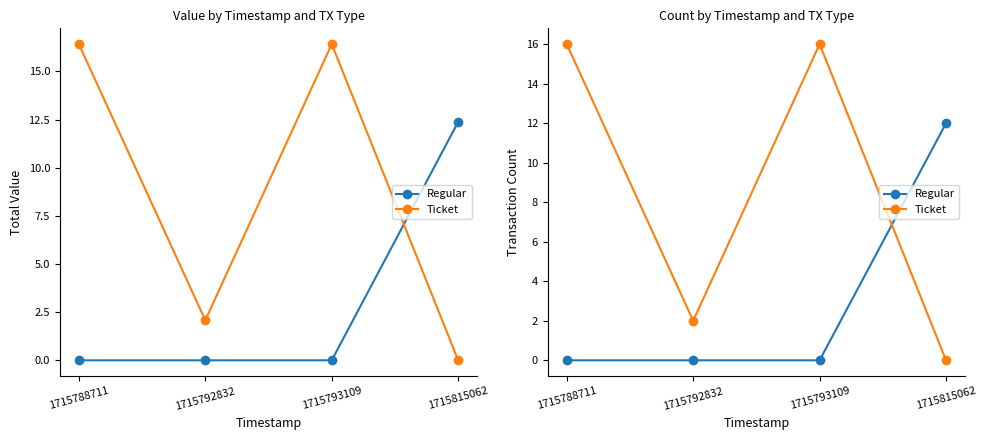

Is it true that Ticket equals 0 at 1715815062?

True